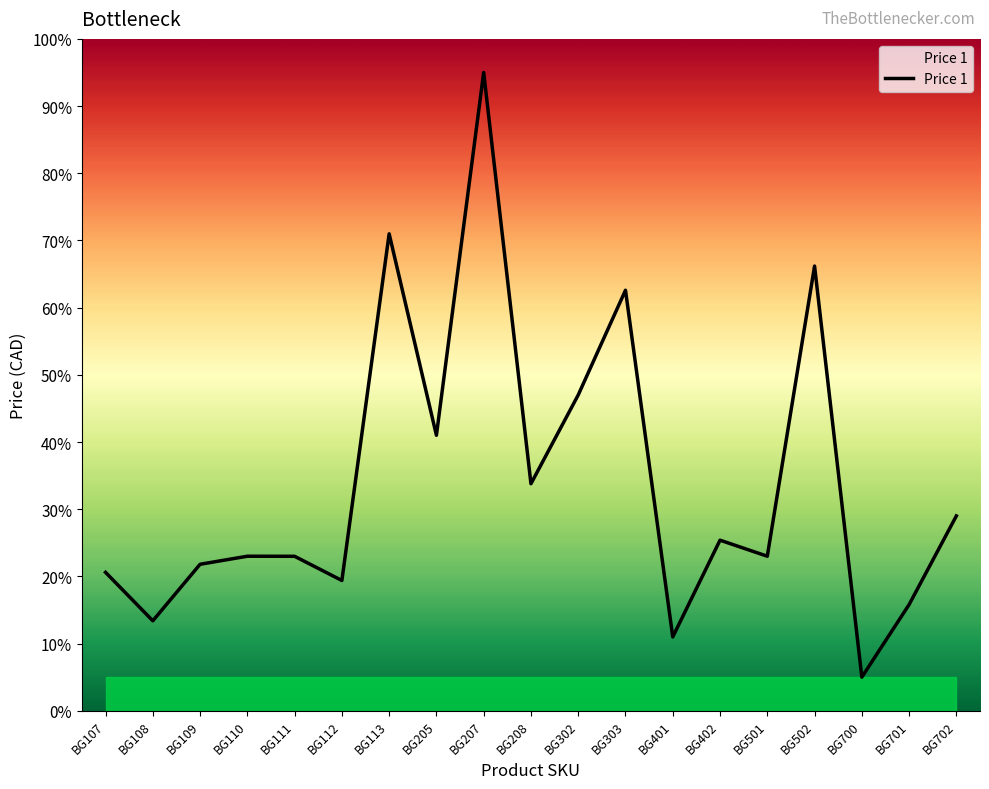

Approximately how many times larger is the value at BG702 compared to BG700?

5.8